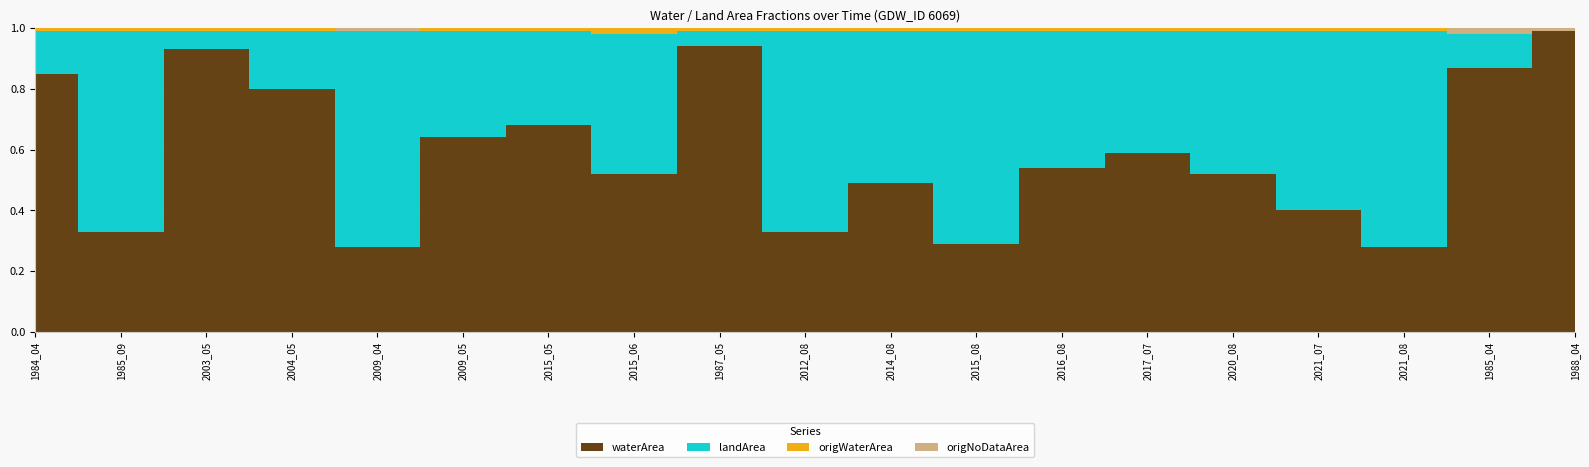

What position from the left is 2014_08?

11